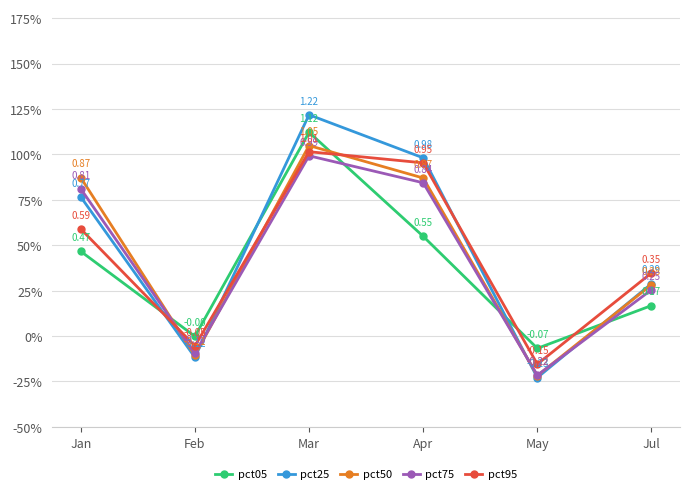

The pct25 series shows 2.1 at Mar. True or false?

False